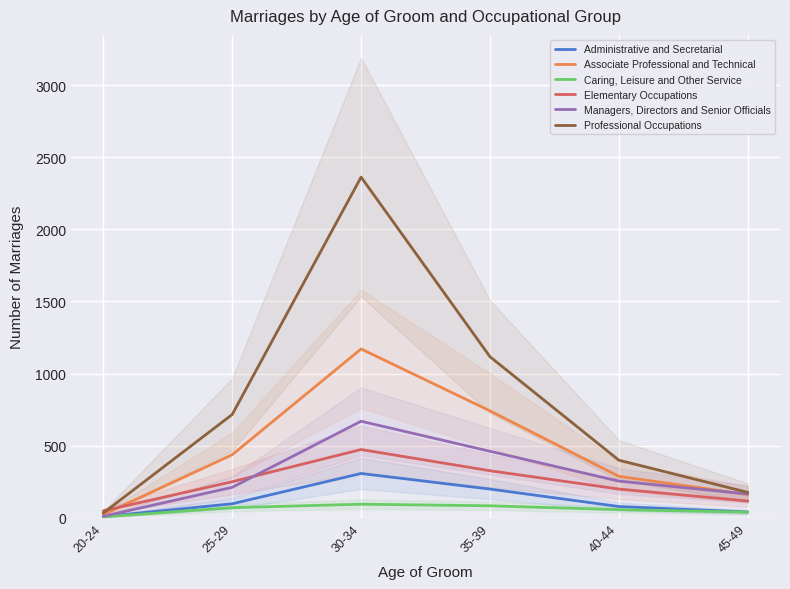

How many distinct data groups are displayed?

6